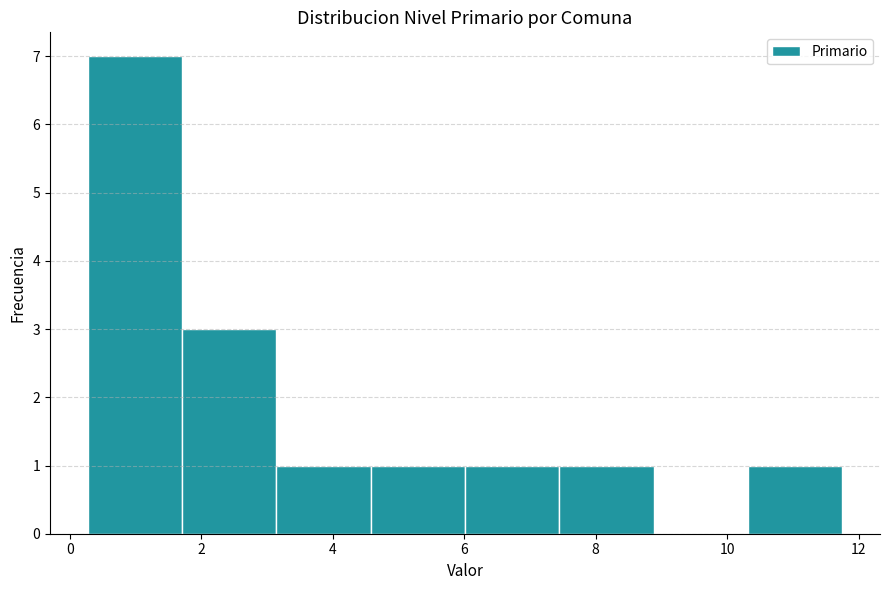

What is the height of the bar covering 1.8 to 3.2 on the x-axis? Neither the bar edges nor the heights are printed on the chart, so give them approximately, as read against the axes.

3